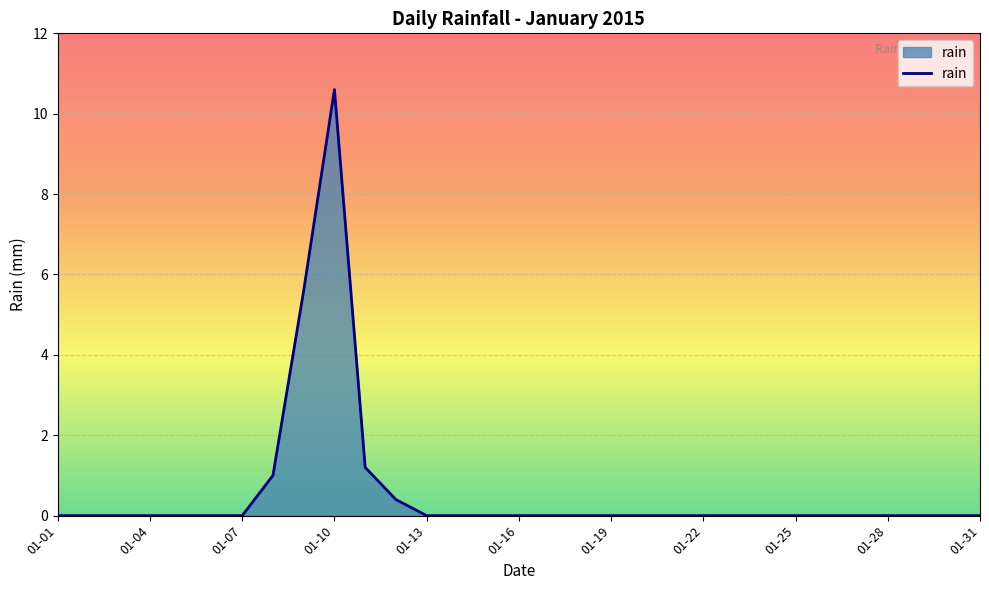

What is the greatest value displayed?

10.6